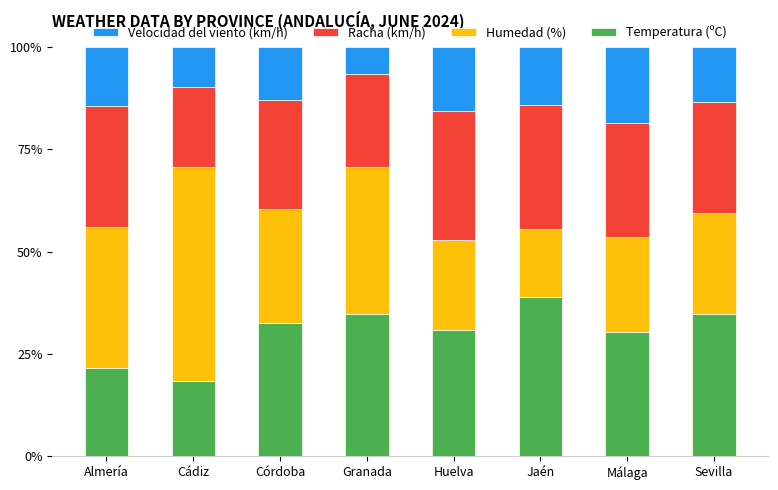

Read the Temperatura (ºC) value at Almería.

21.5